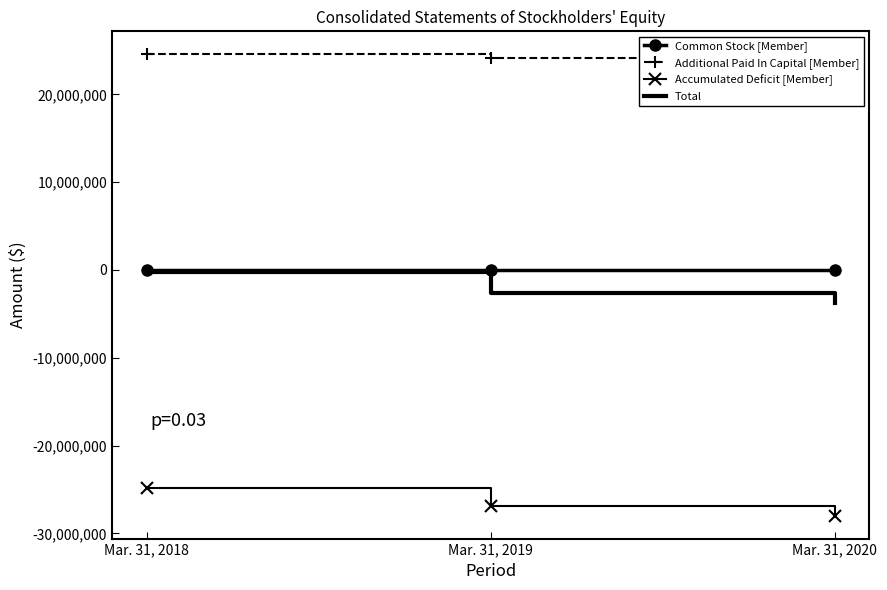

What are all the series names shown in the legend?

Common Stock [Member], Additional Paid In Capital [Member], Accumulated Deficit [Member], Total